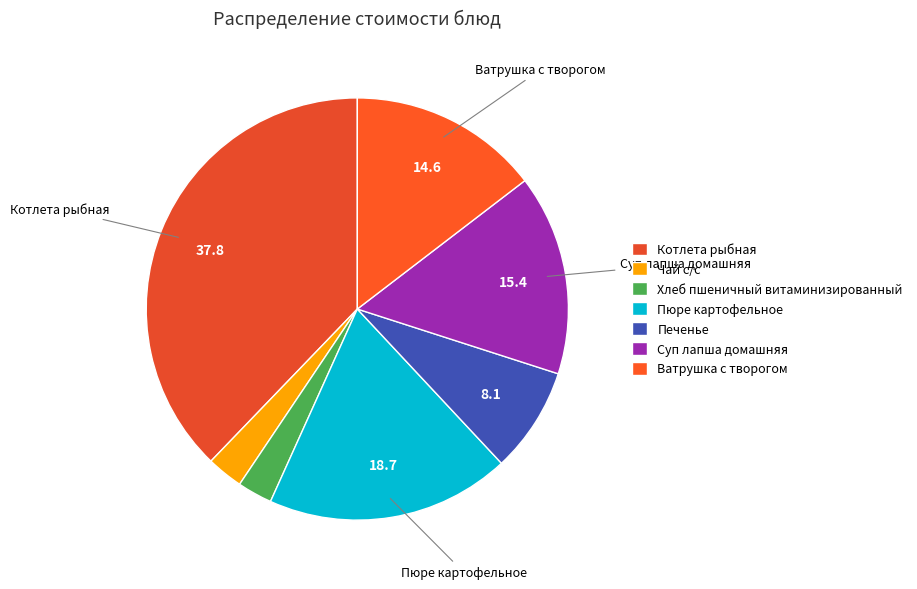

How many slices are in this pie chart?

7